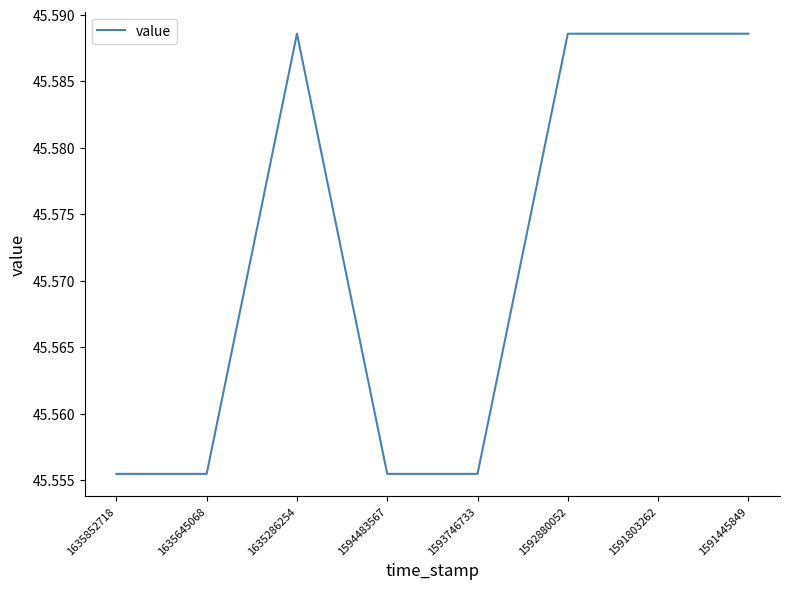

Count the values in the range 45 to 46.

8